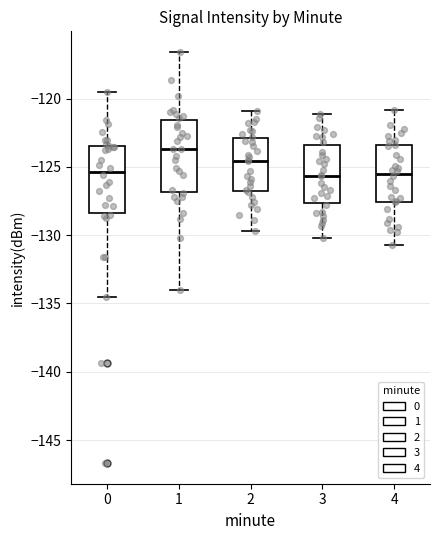

Where does the median line of the box at x = 4 sit on the y-axis? The values are not printed on the chart, so give them approximately, as read against the axis.

-125.5